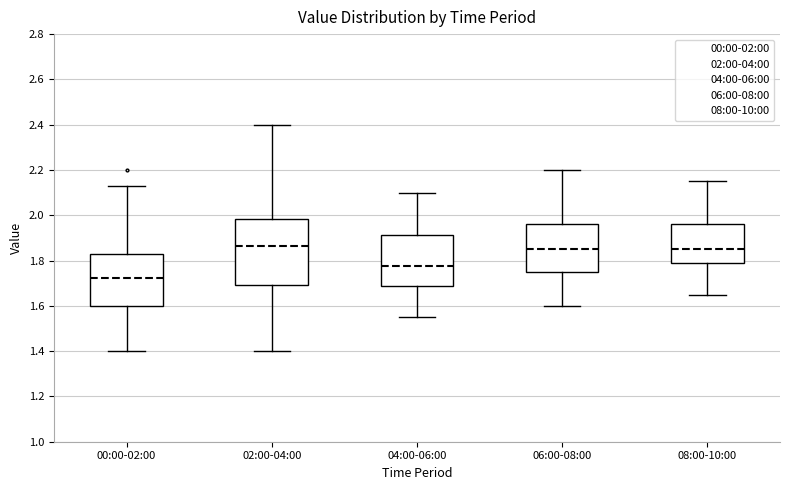

Comparing the boxes themselves (not the whiskers), which one is the tallest?

02:00-04:00